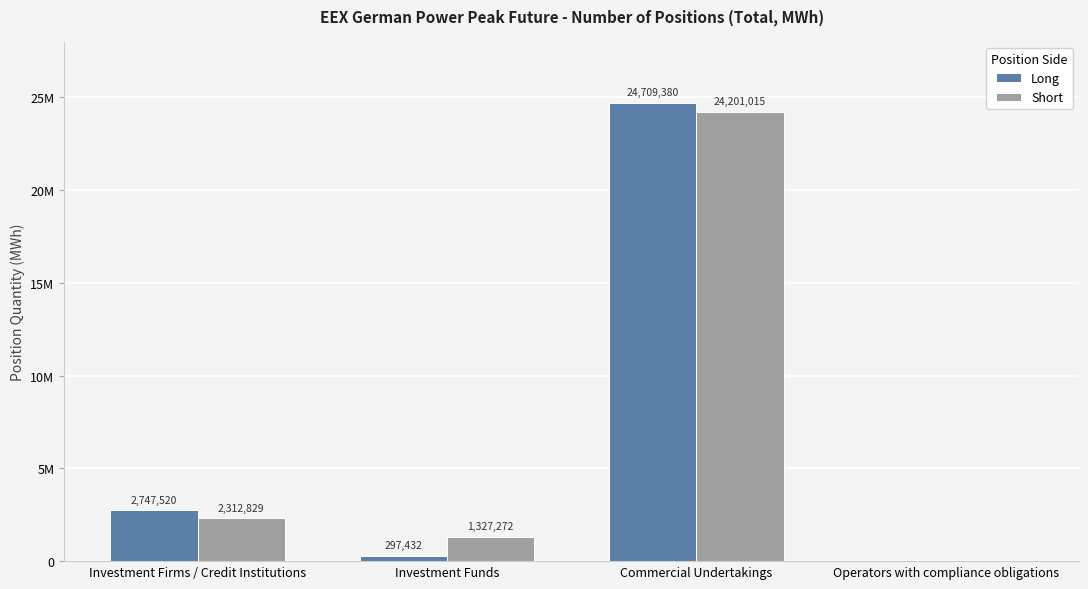

Which category has the highest value across all series?

Commercial Undertakings